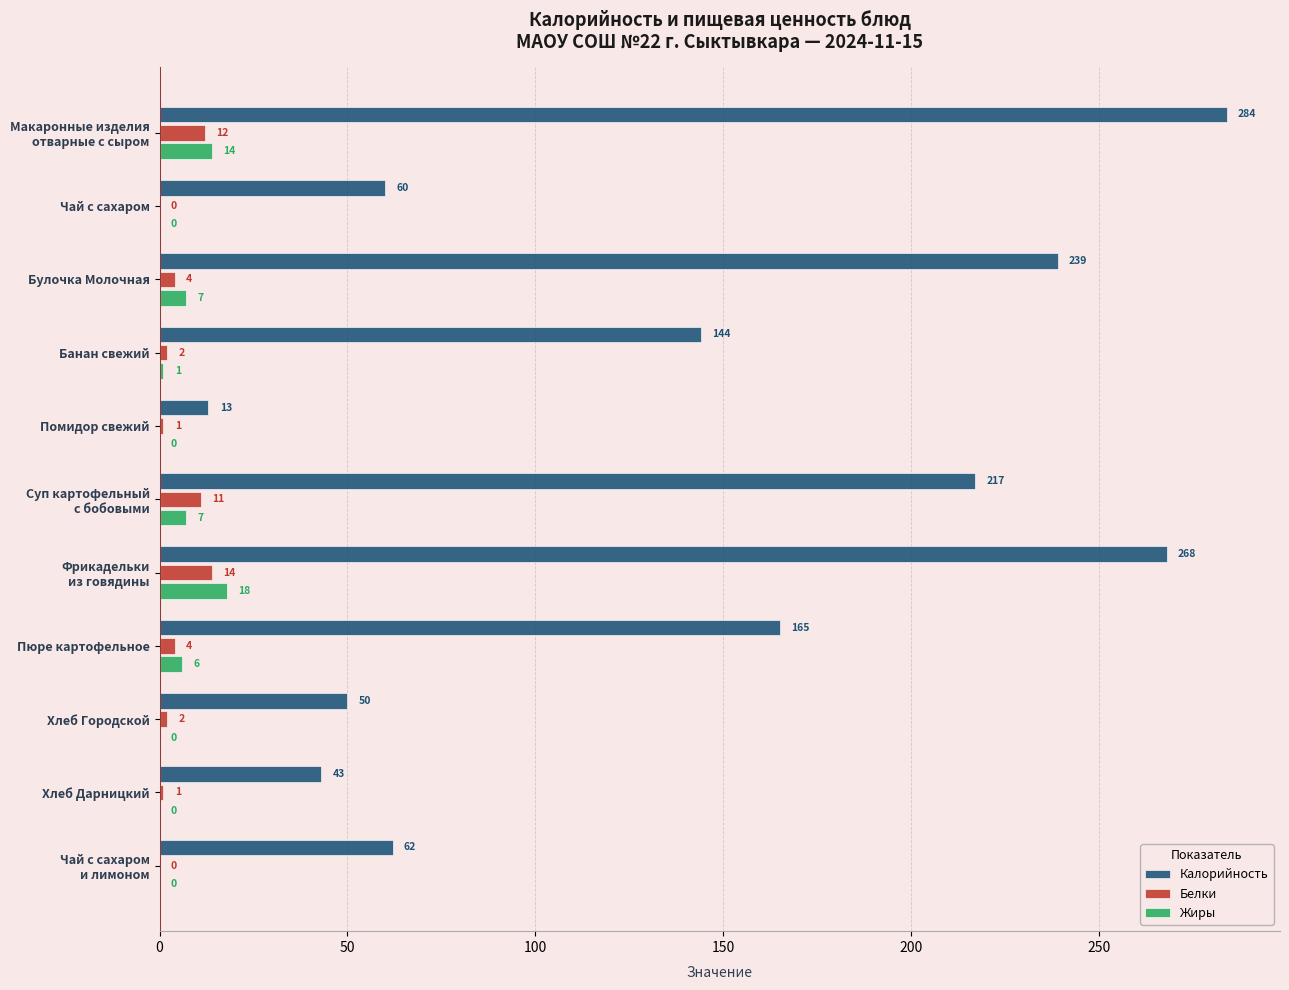

Which series has the largest total across all categories?

Калорийность